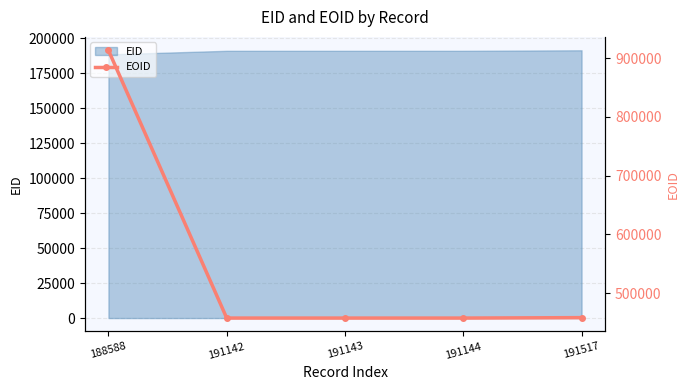

The value of EID at 191143 is 305585. True or false?

False